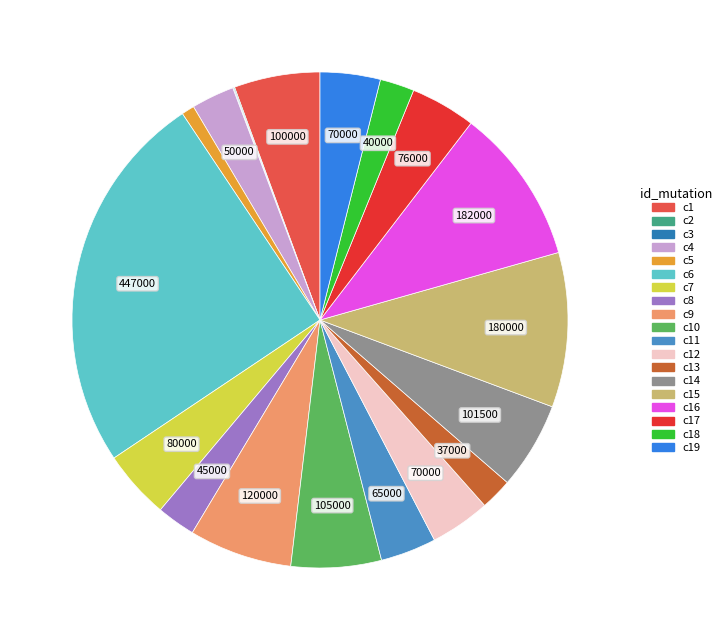

Is there any slice that represents more than half of the pie?

No